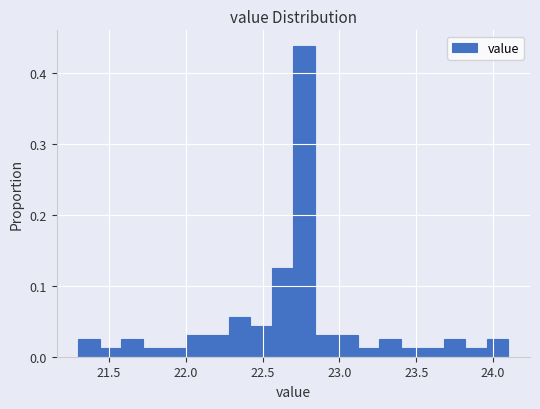

Around what value on the x-axis is the tallest bar? Give the approximate position of its centre, as read against the axis.

22.75